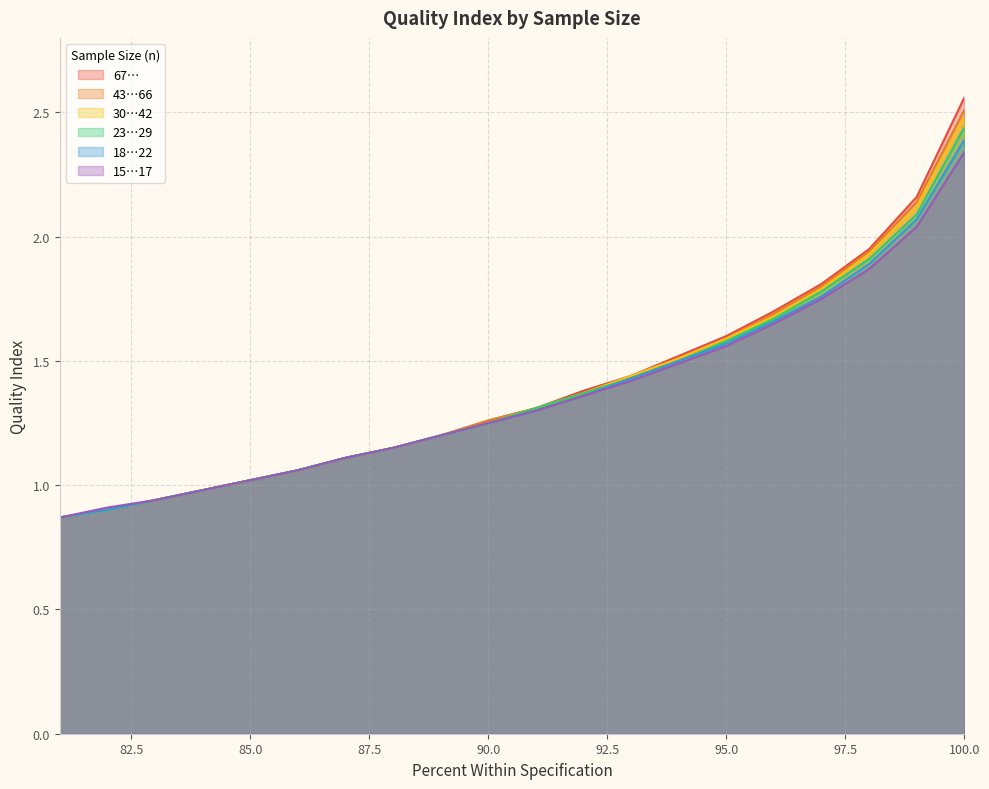

Which series has the largest total across all categories?

67…